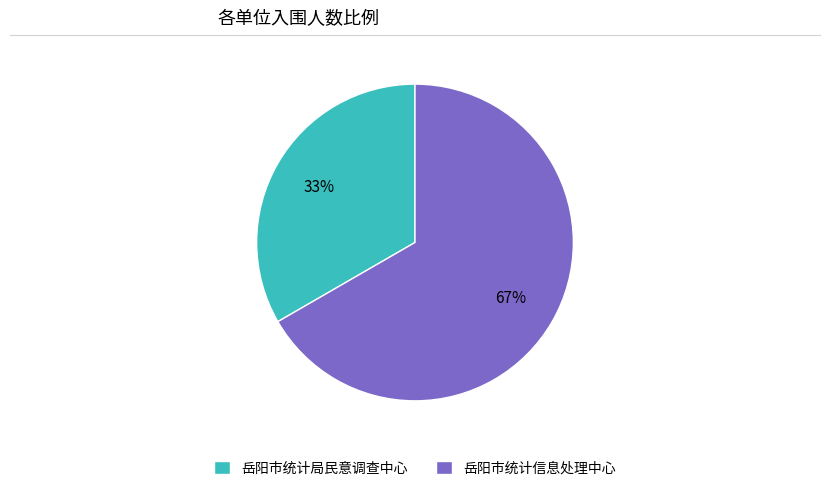

Do 岳阳市统计局民意调查中心 and 岳阳市统计信息处理中心 together represent more than half of the pie?

Yes